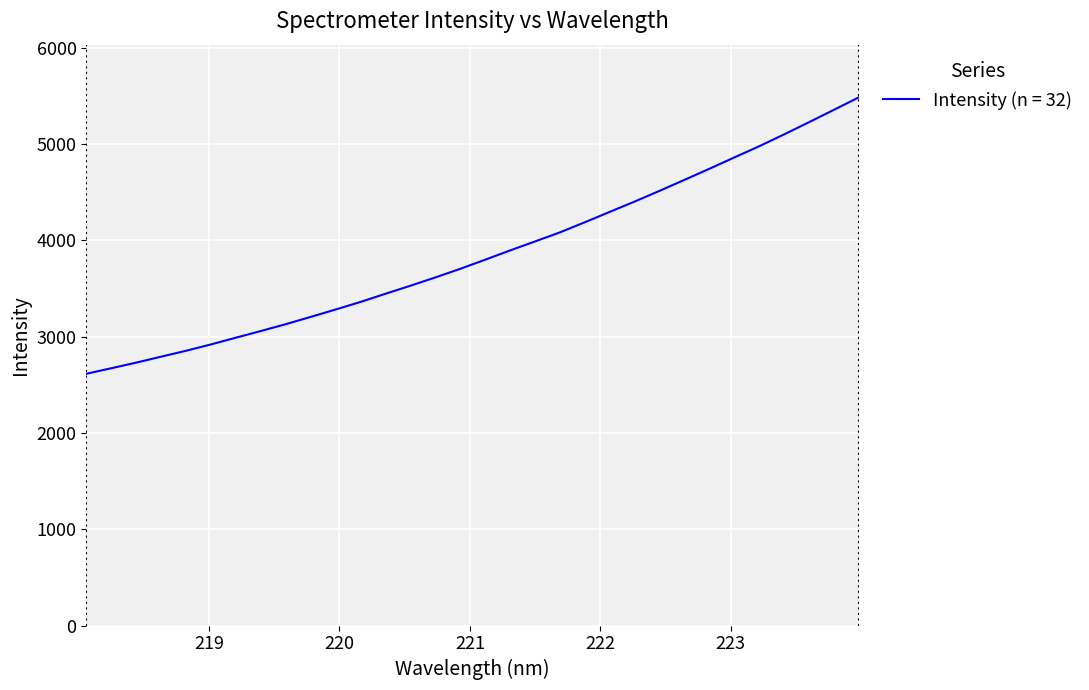

What is the difference between the maximum and minimum values?

2869.2